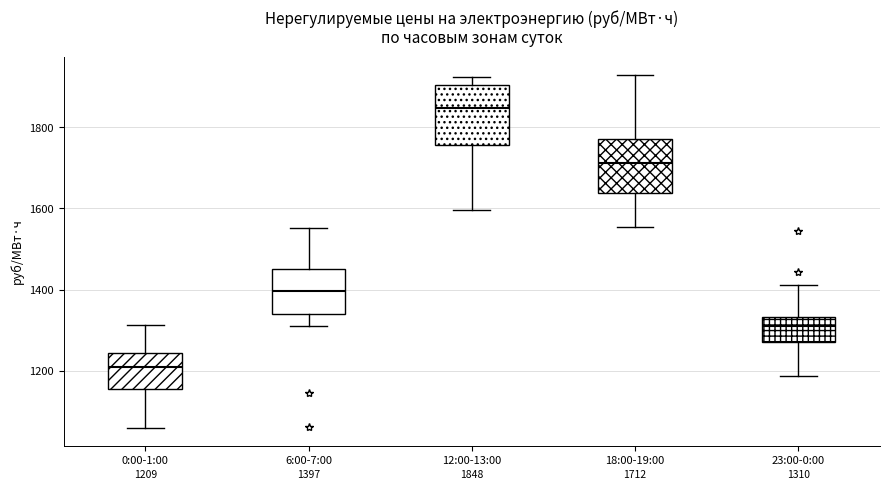

Which box has the lowest median line?

0:00-1:00